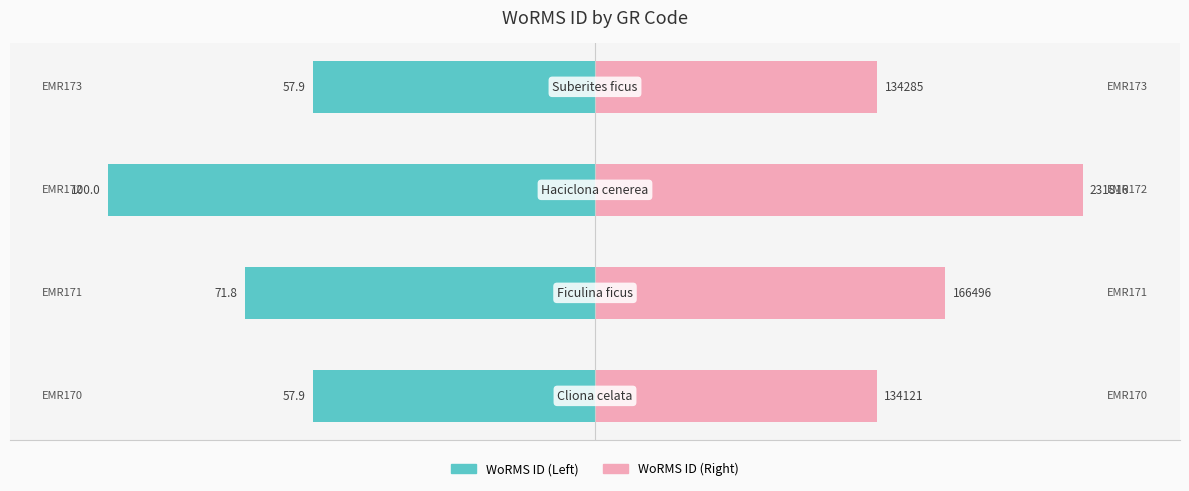

Rank the series by their average value, from highest to lowest.

WoRMS ID (scaled right), WoRMS ID (scaled left)